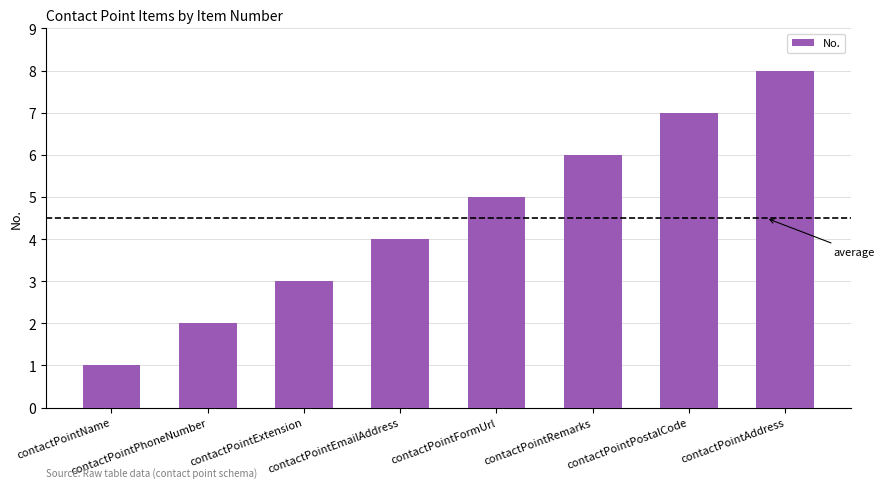

The chart shows a value of 4 at contactPointEmailAddress. True or false?

True